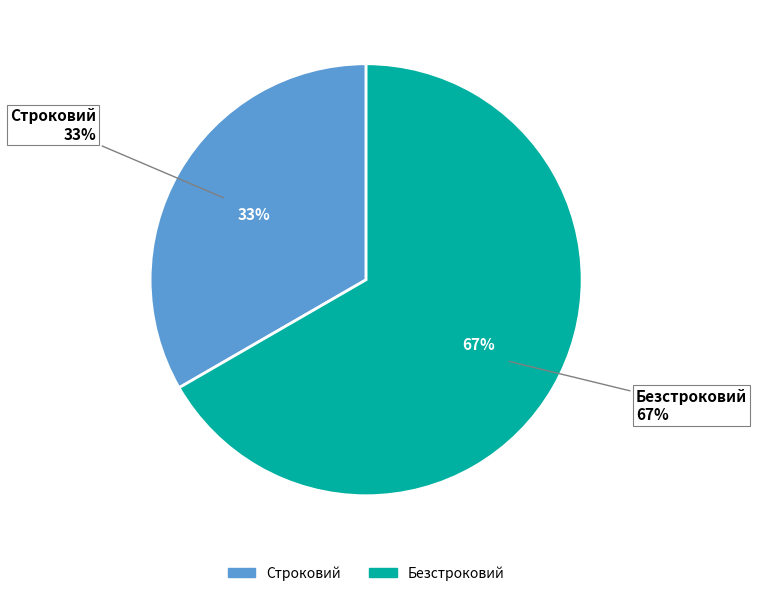

What is the largest slice in the pie chart?

Безстроковий